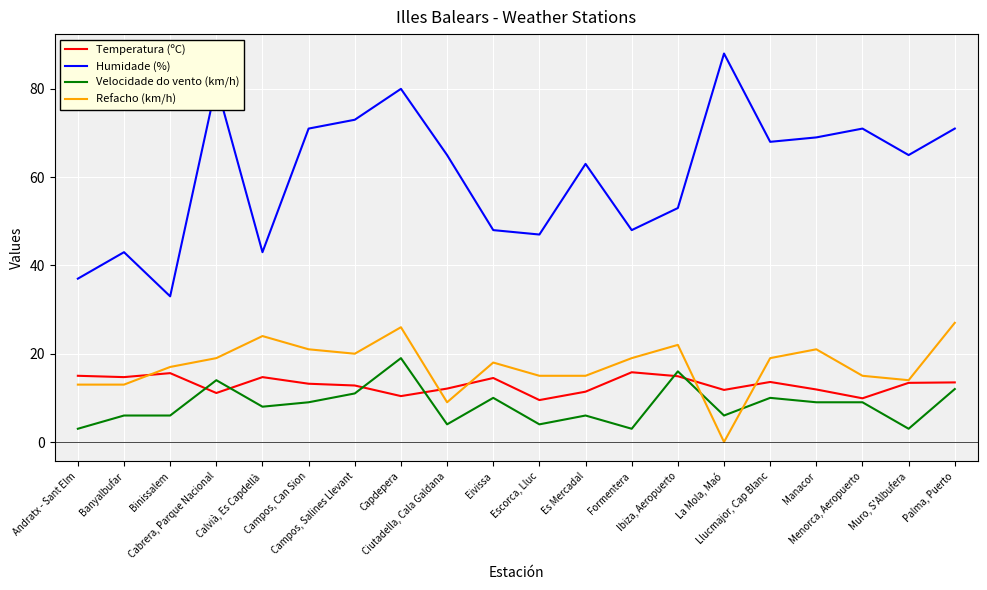

True or false: Temperatura (ºC) and Humidade (%) intersect in this chart.

False